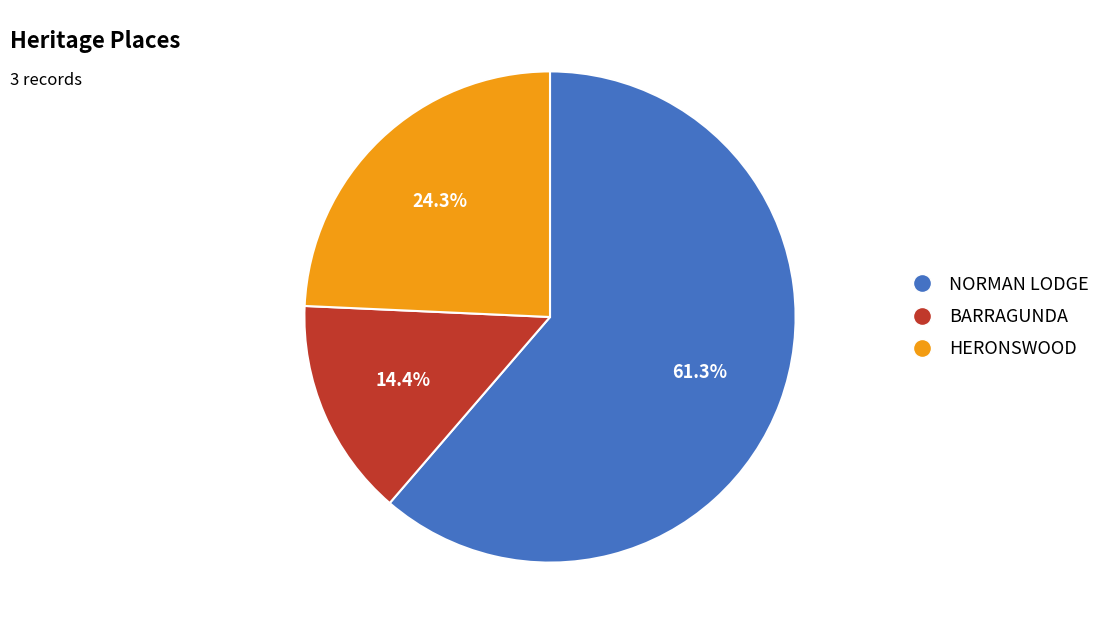

The BARRAGUNDA slice represents 14% of the pie. True or false?

True